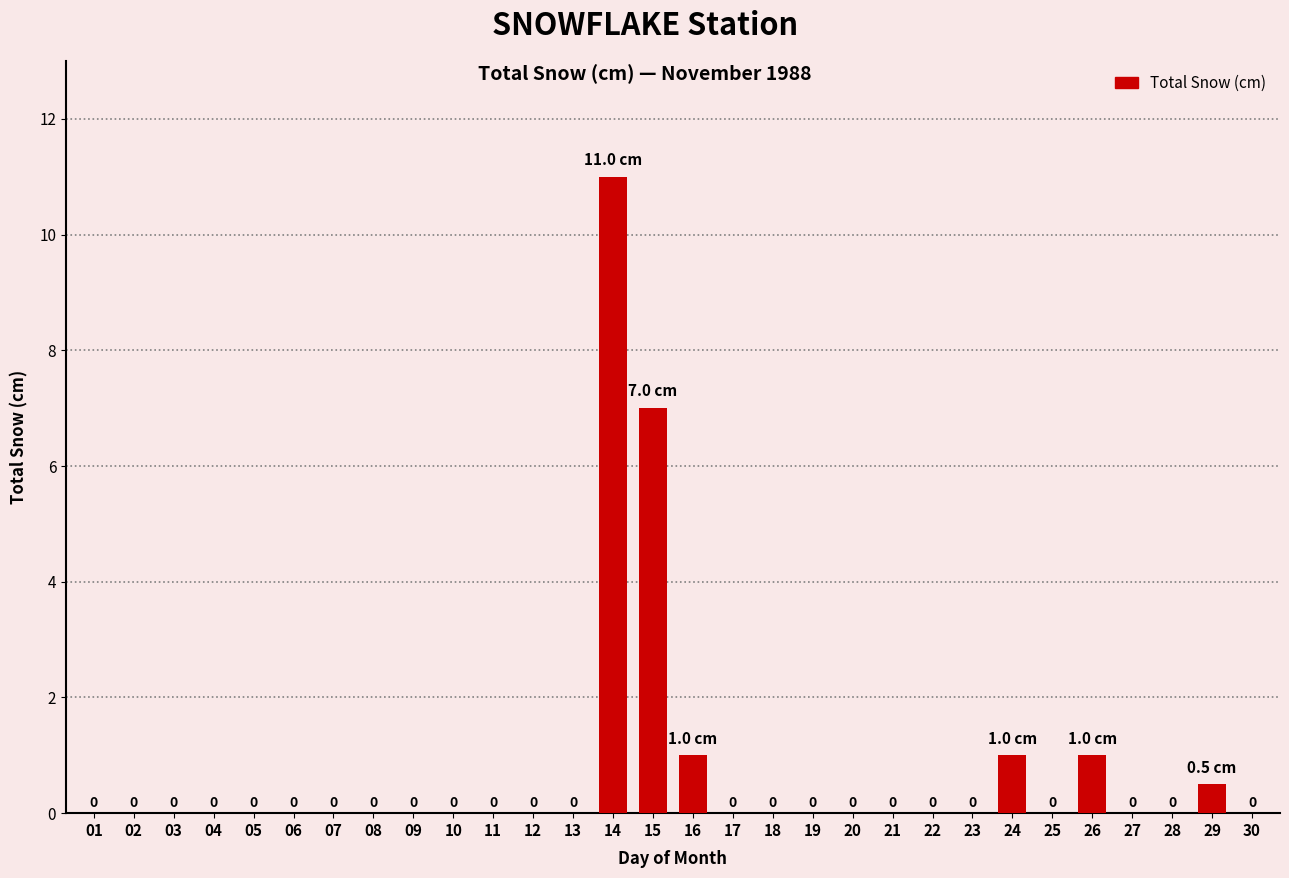

How many values exceed 0?

6